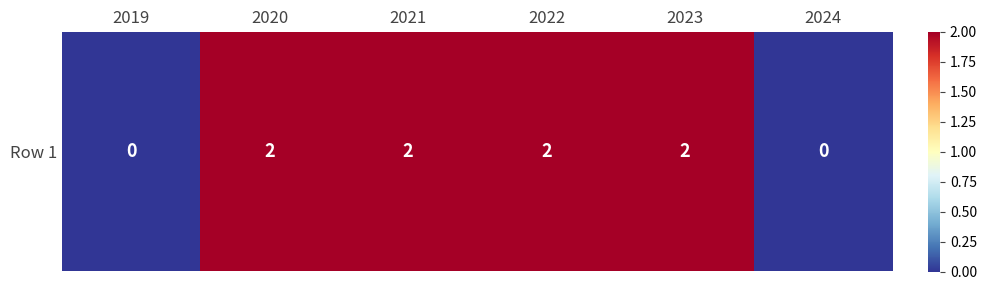

Reading right to left, list all the values displayed in this chart.

0	2	2	2	2	0